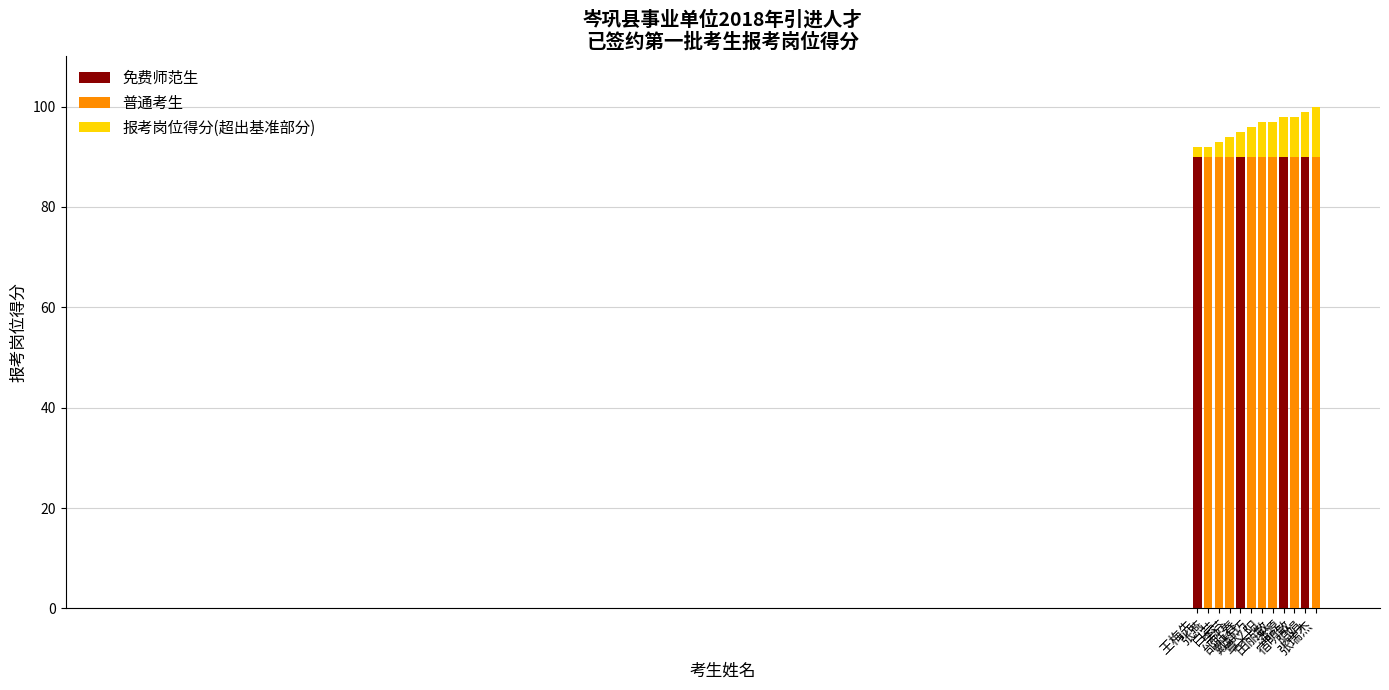

What is the total value across all series at 潘源?

99